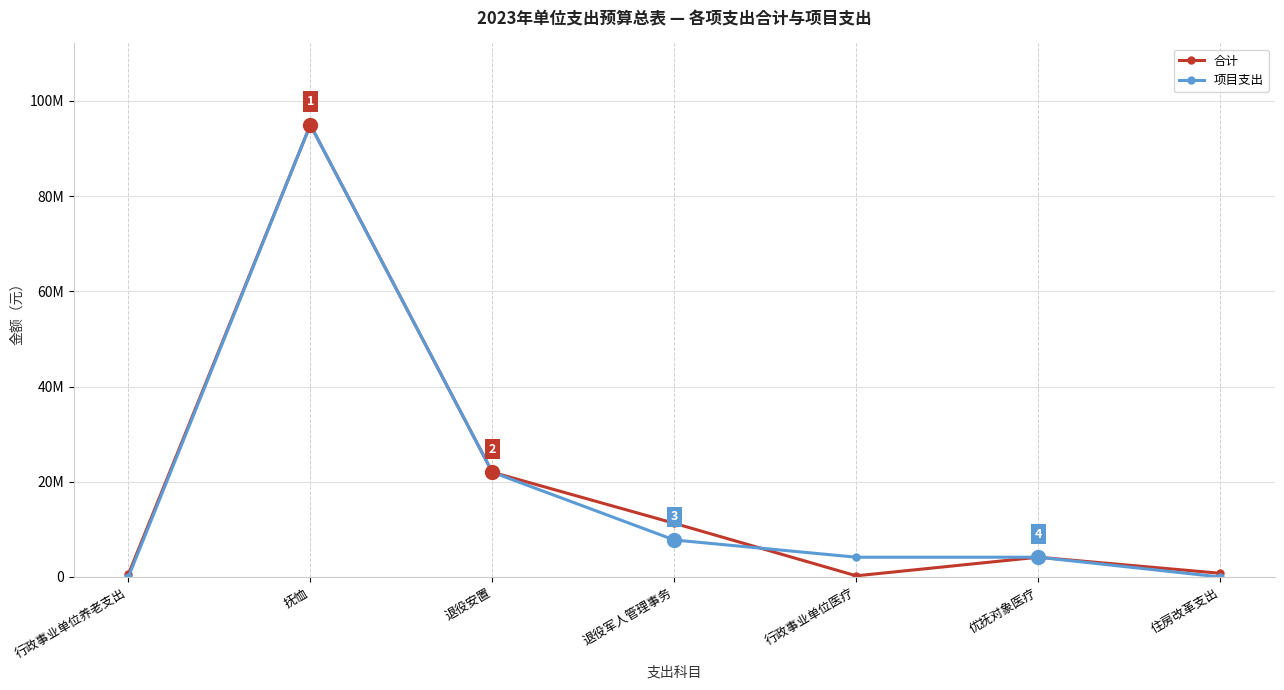

Between 退役安置 and 行政事业单位医疗, which series saw the biggest shift?

合计